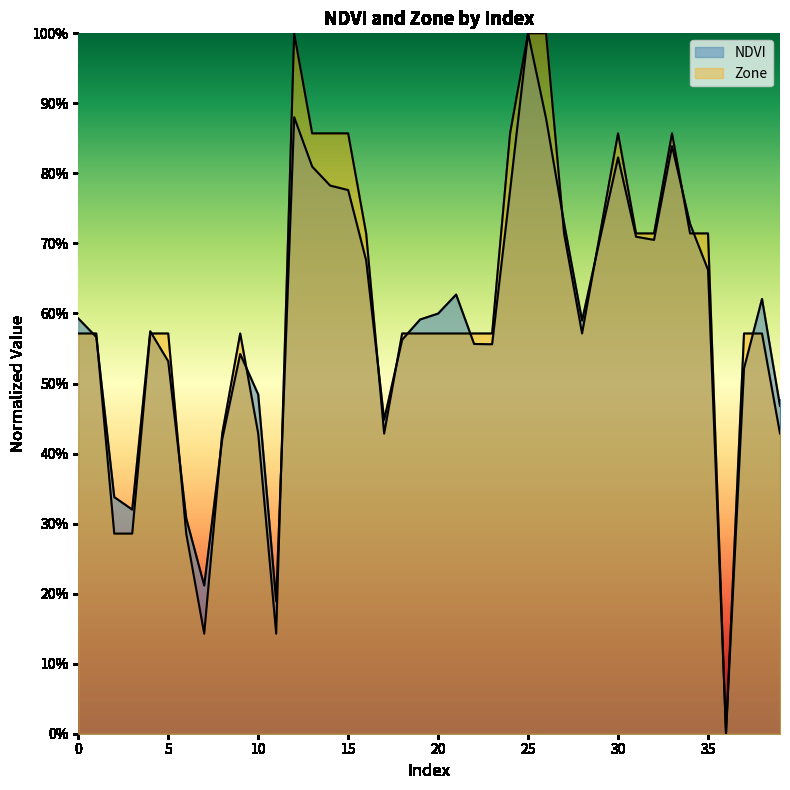

What is the sum of all NDVI values?

23.7